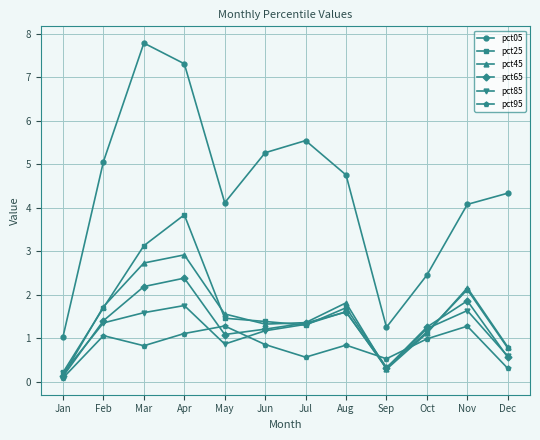

At how many categories does at least one series exceed 0?

12